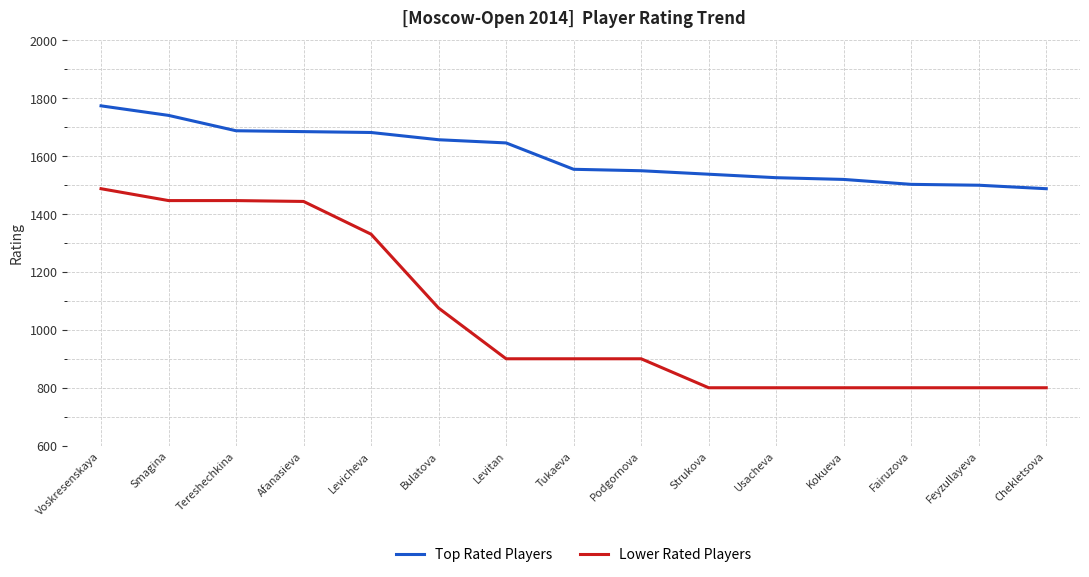

True or false: Top Rated Players and Lower Rated Players intersect in this chart.

False